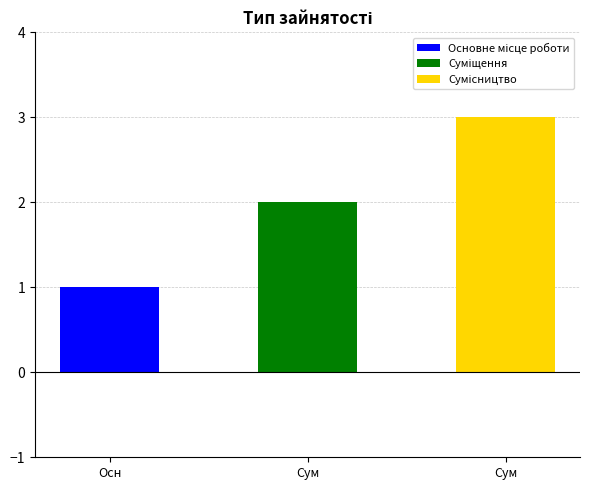

Approximately how many times larger is the value at Основне місце роботи compared to Сумісництво?

0.3